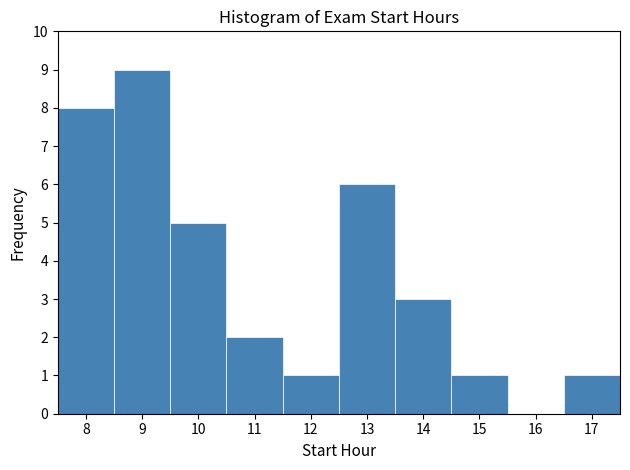

Over which range of the x-axis is the bar tallest?

8.5 to 9.5